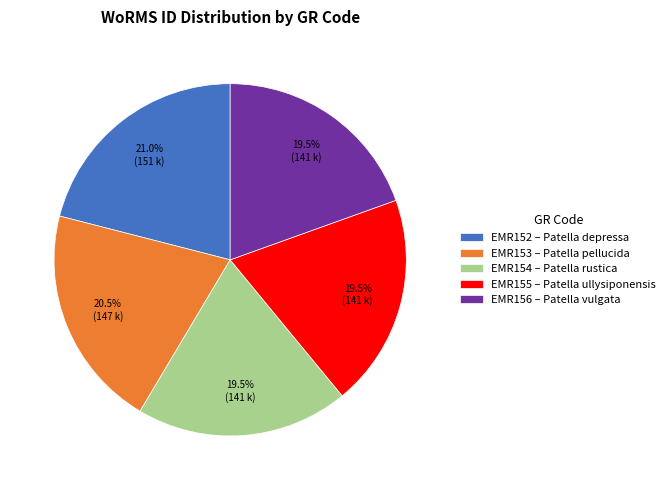

Combined, do EMR155 and EMR154 account for over 50%?

No